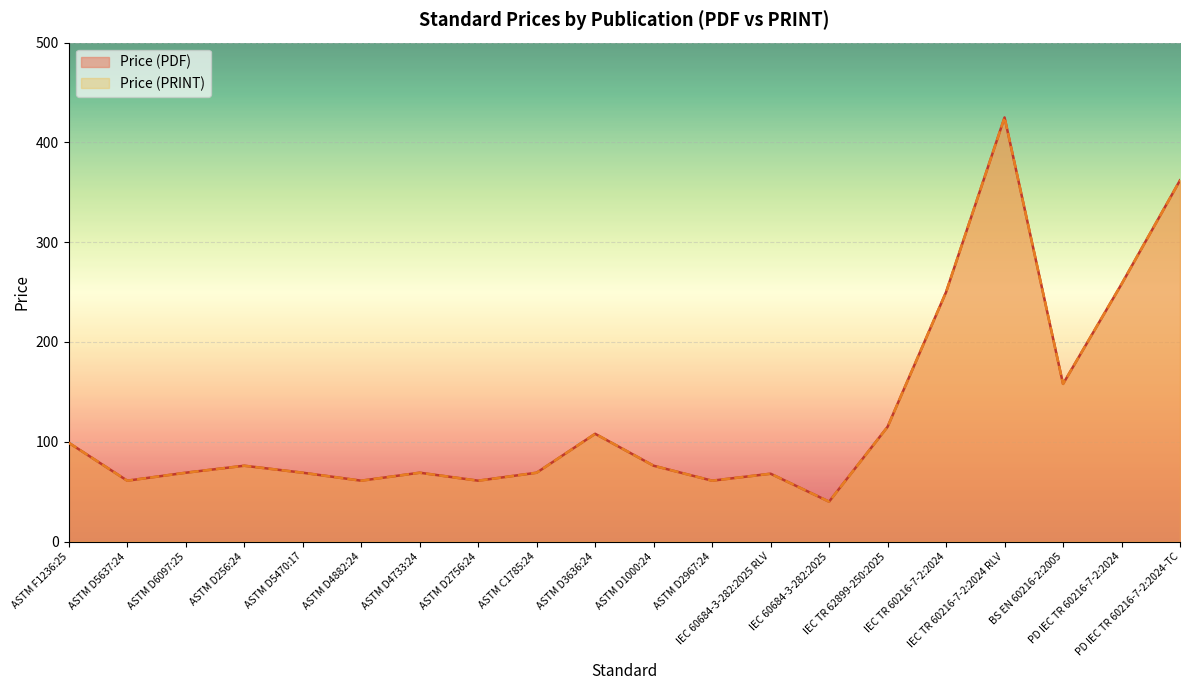

Count the number of data series in this chart.

2